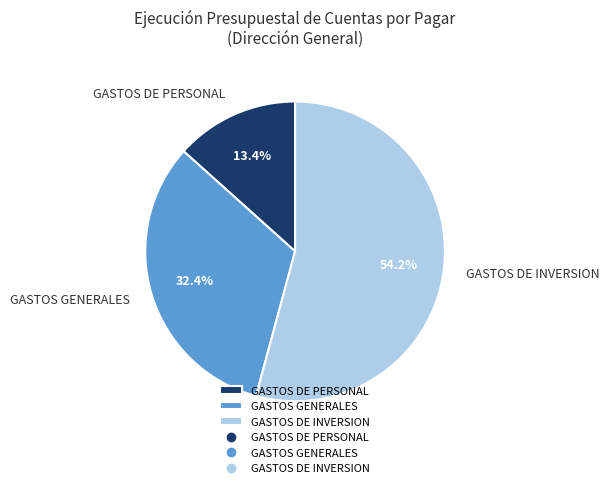

Between GASTOS DE PERSONAL and GASTOS DE INVERSION, which is larger?

GASTOS DE INVERSION